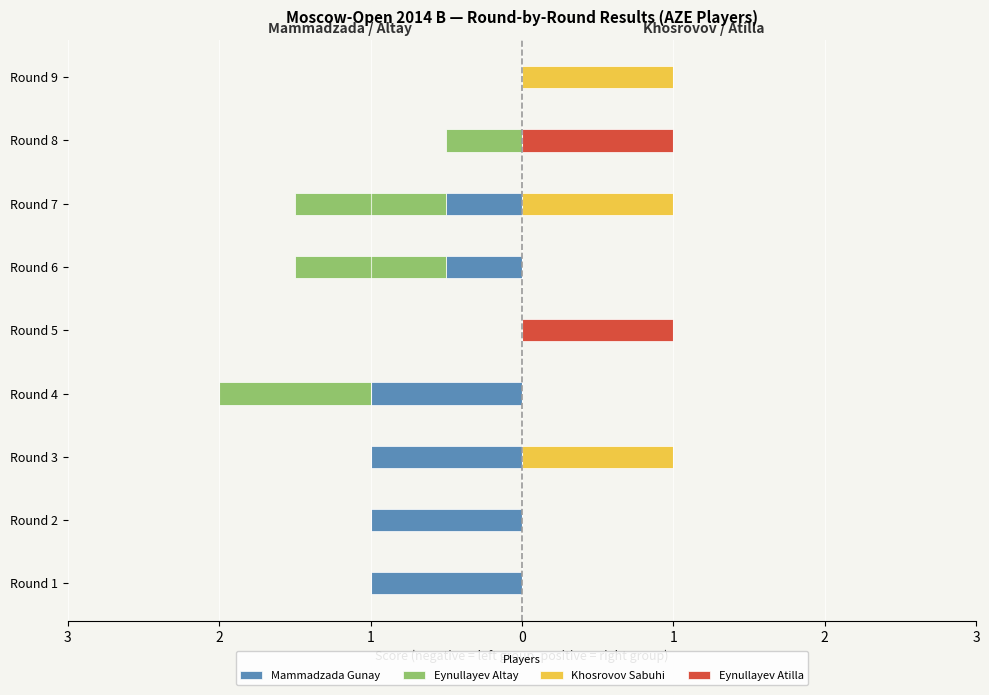

What is the difference between the second highest and minimum values in the Eynullayev Atilla series?

1.0